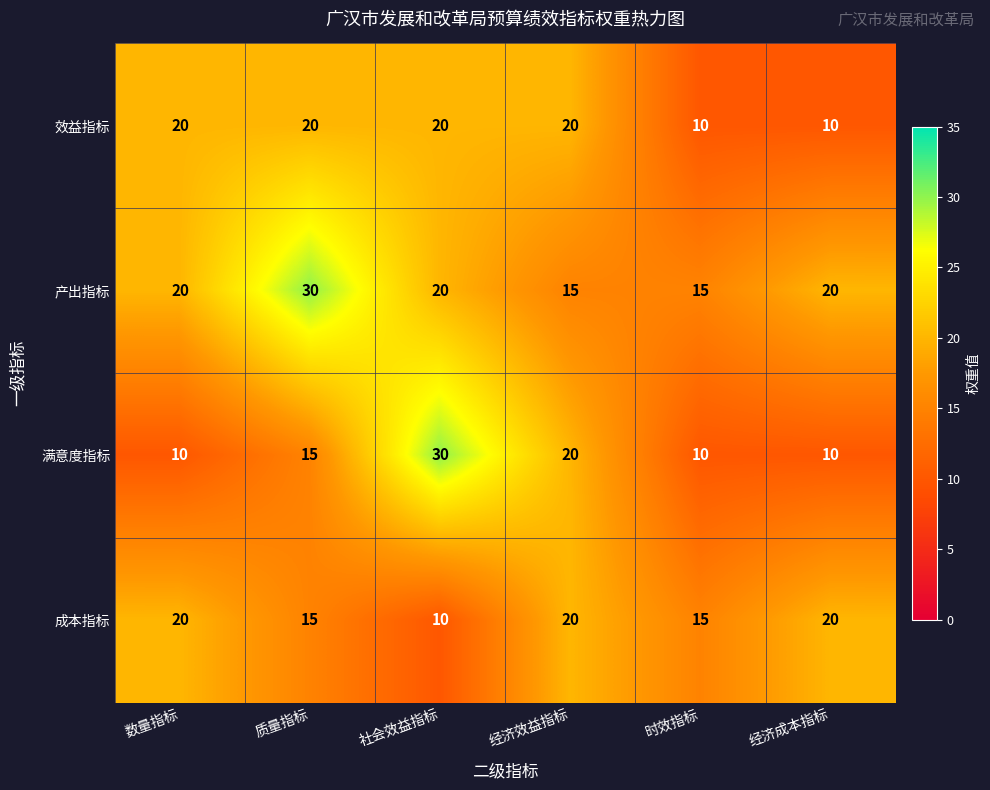

What is the spread (max minus min) of values at 数量指标?

10